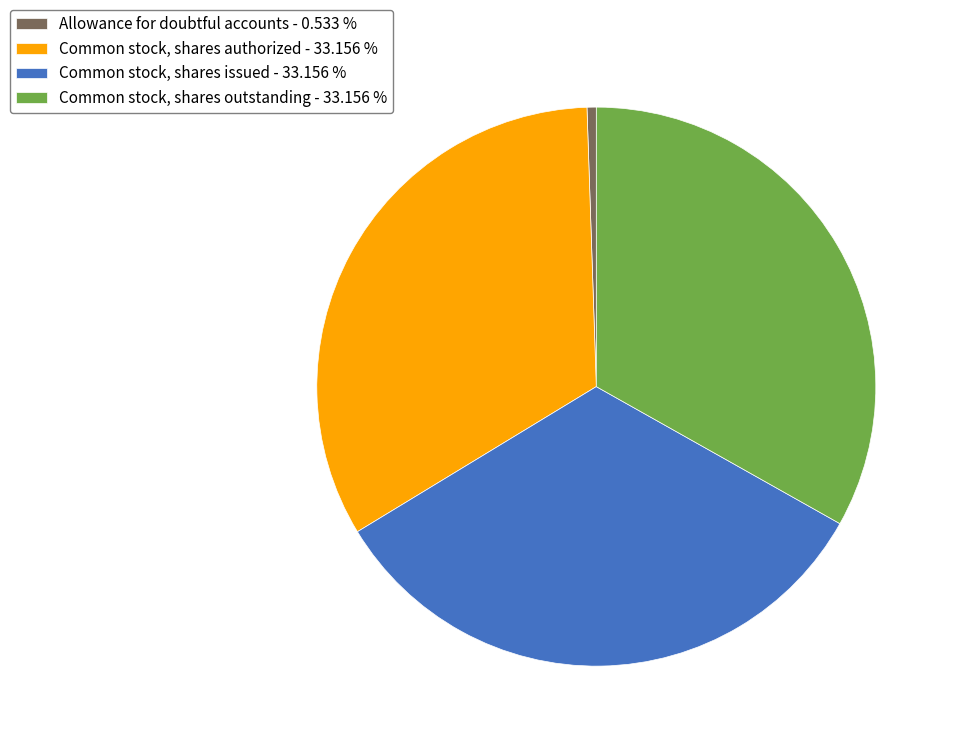

Is there a majority slice in this chart?

No